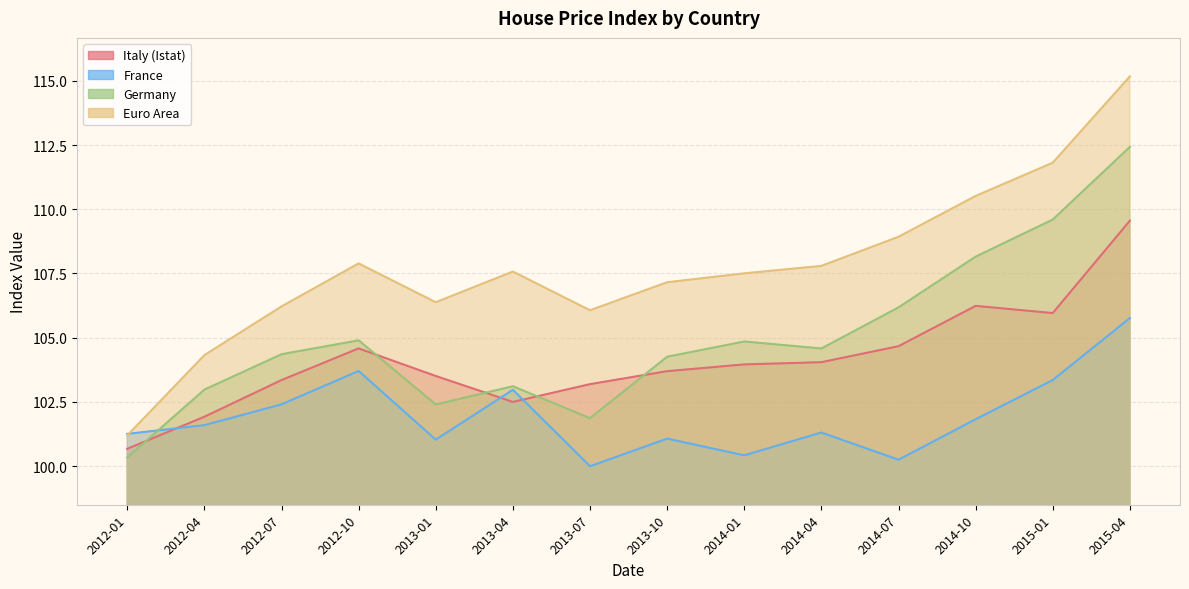

At how many categories does at least one series exceed 107?

9